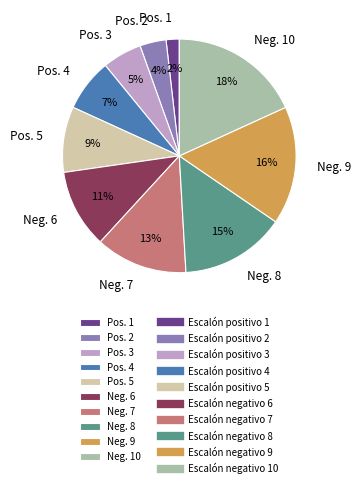

Combined, do Pos. 2 and Neg. 8 account for over 50%?

No